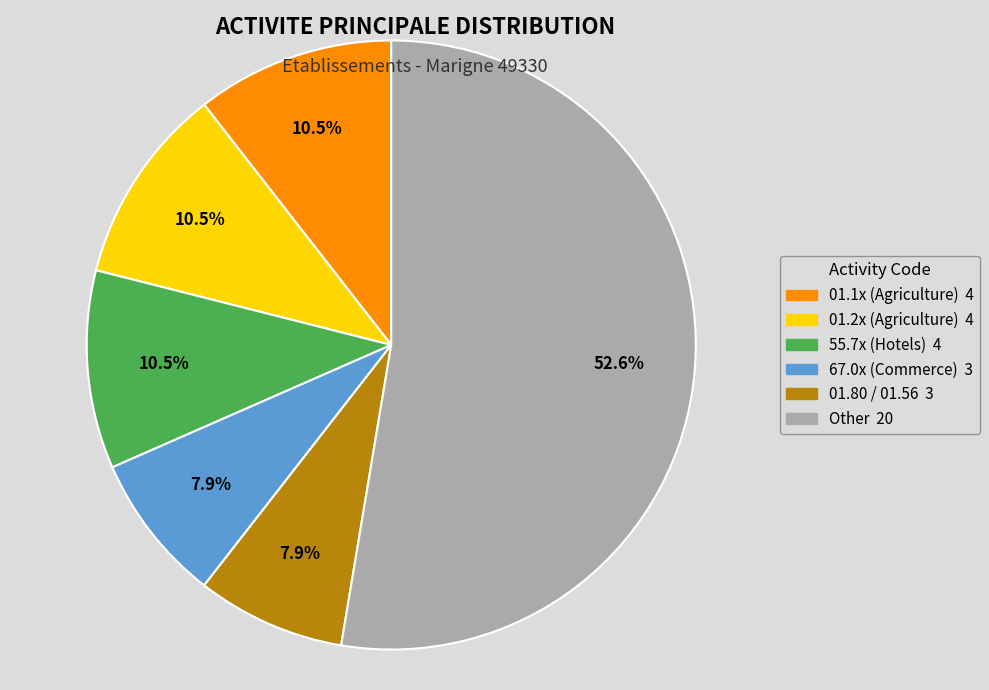

Does any single category account for the majority?

Yes